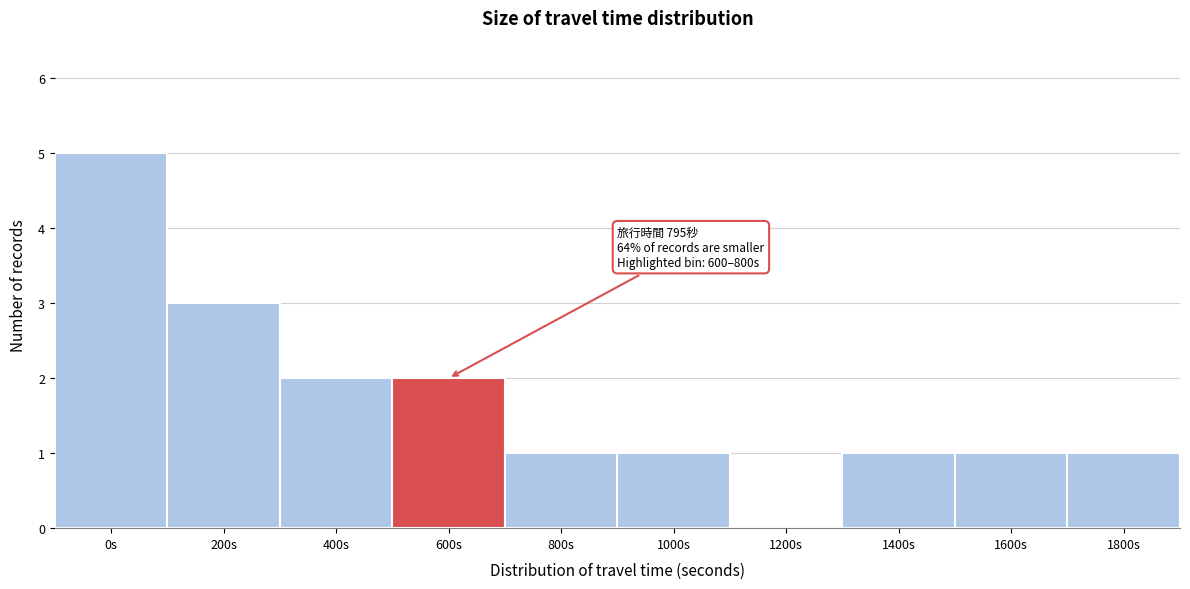

Reading left to right, extract all data points from this chart.

0s=5	200s=3	400s=2	600s=2	800s=1	1000s=1	1200s=0	1400s=1	1600s=1	1800s=1